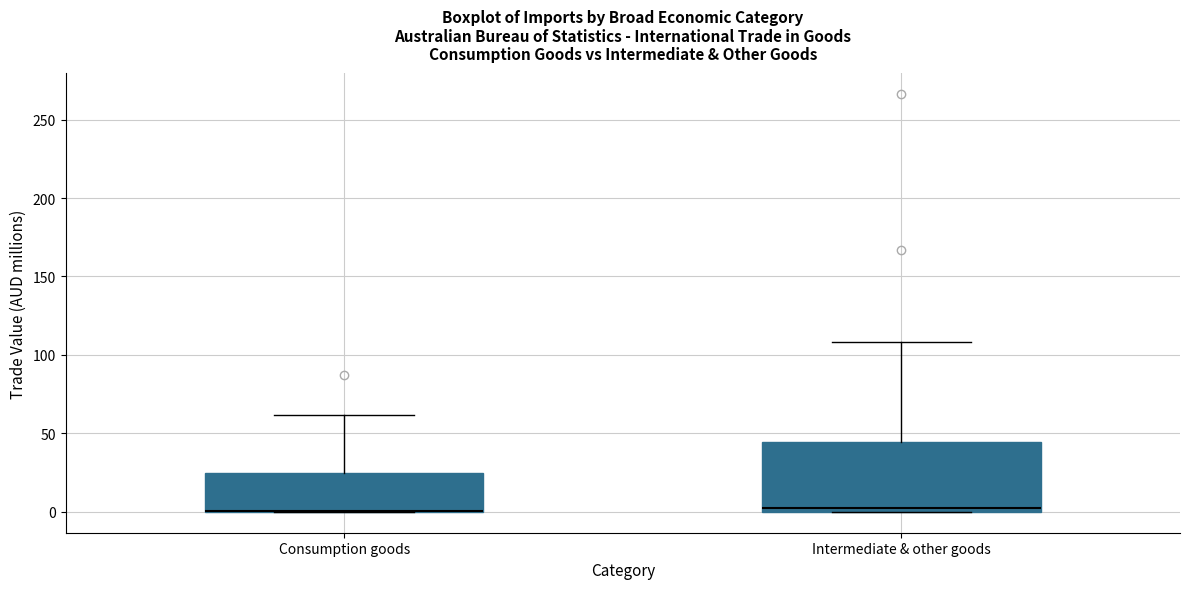

Reading left to right, read every box against the y-axis: the position of its median line, the range the box covers, and the ends of its whiskers. The values are not printed on the chart, so give them approximately, as read against the axis.

Consumption goods: median 0 (drawn on the box's lower edge), box 0 to 25, whiskers 0 to 60
Intermediate & other goods: median 5, box 0 to 45, whiskers 0 to 110